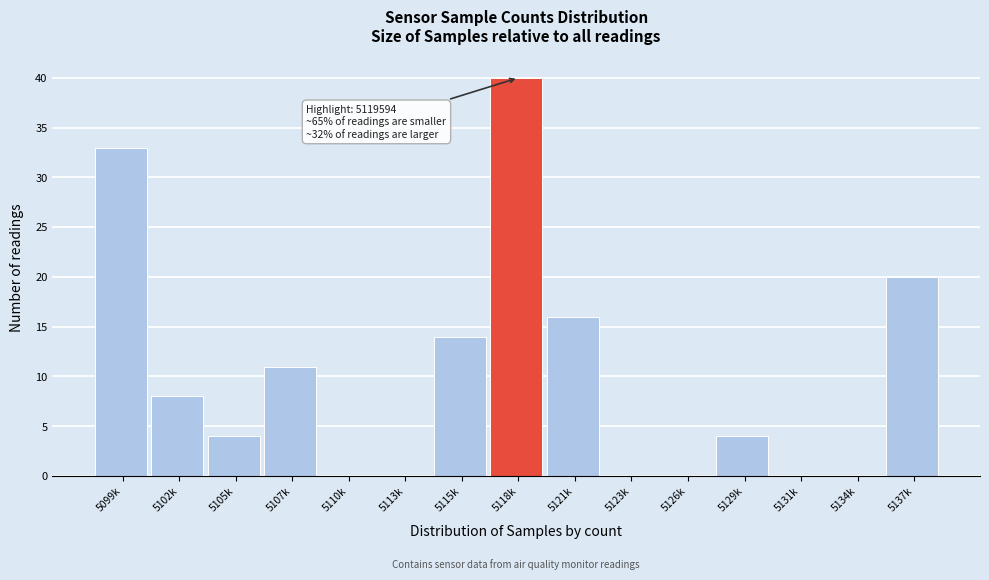

Reading left to right, what are all the values shown in this chart?

5099k=33	5102k=8	5105k=4	5107k=11	5110k=0	5113k=0	5115k=14	5118k=40	5121k=16	5123k=0	5126k=0	5129k=4	5131k=0	5134k=0	5137k=20